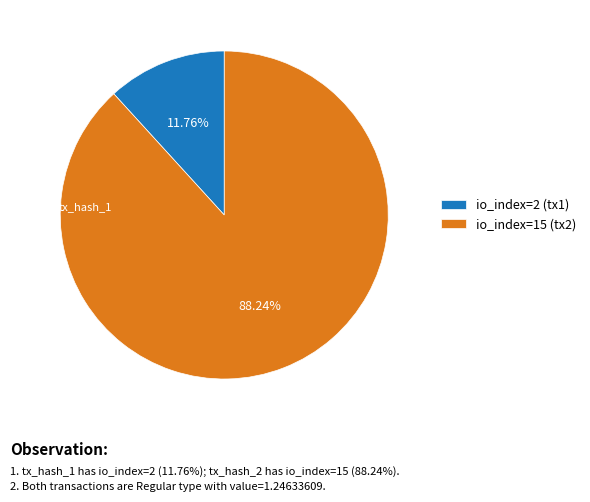

What is the majority slice?

io_index=15 (tx2)